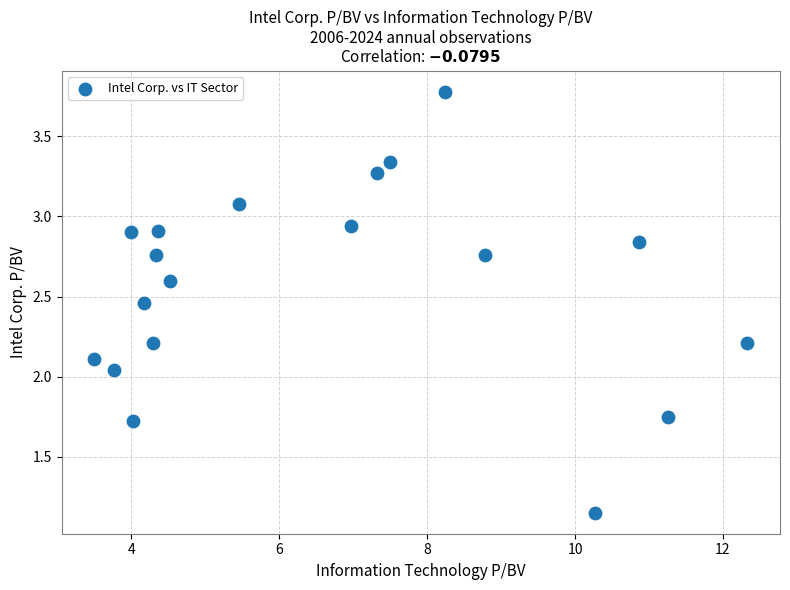

What is the range of X values (max minus min)?

8.8